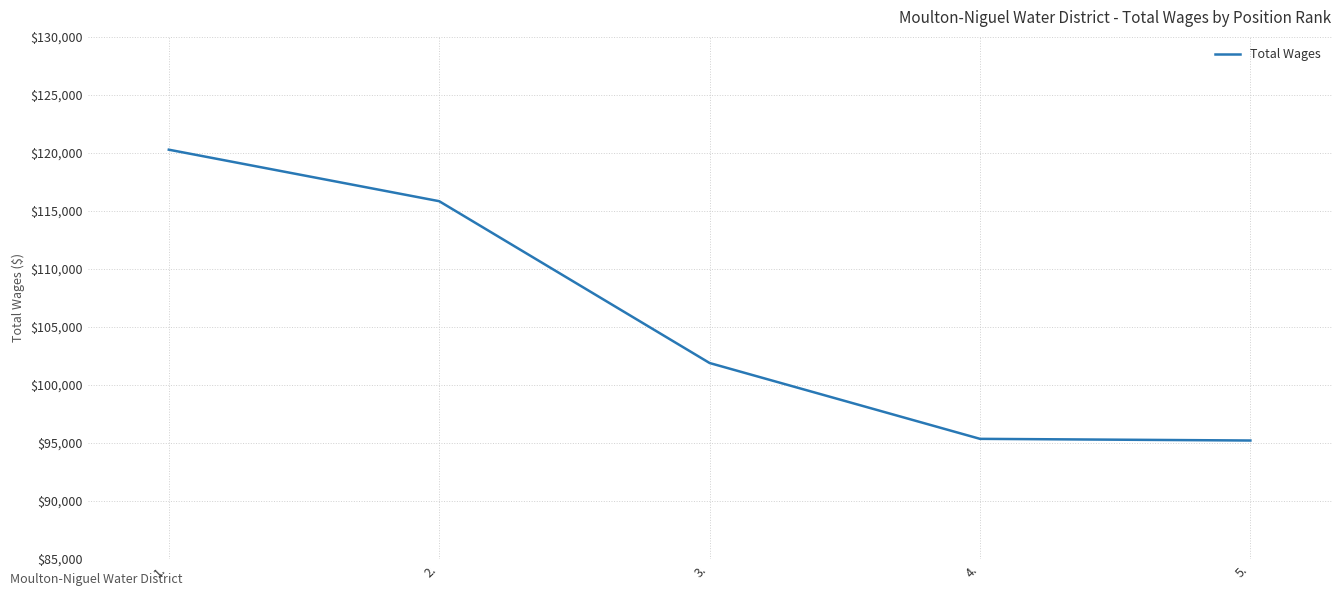

What is the minimum value shown in the chart?

95186